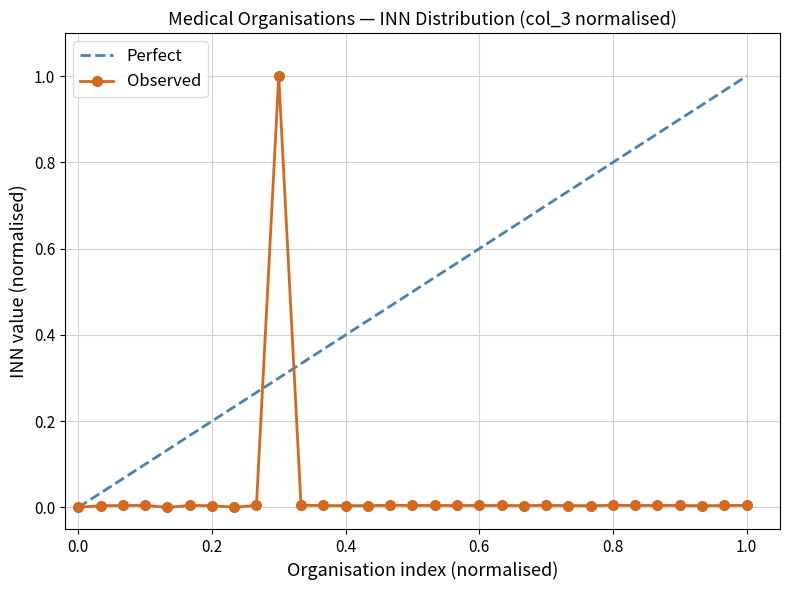

What is the highest value of the Perfect series?

1.0